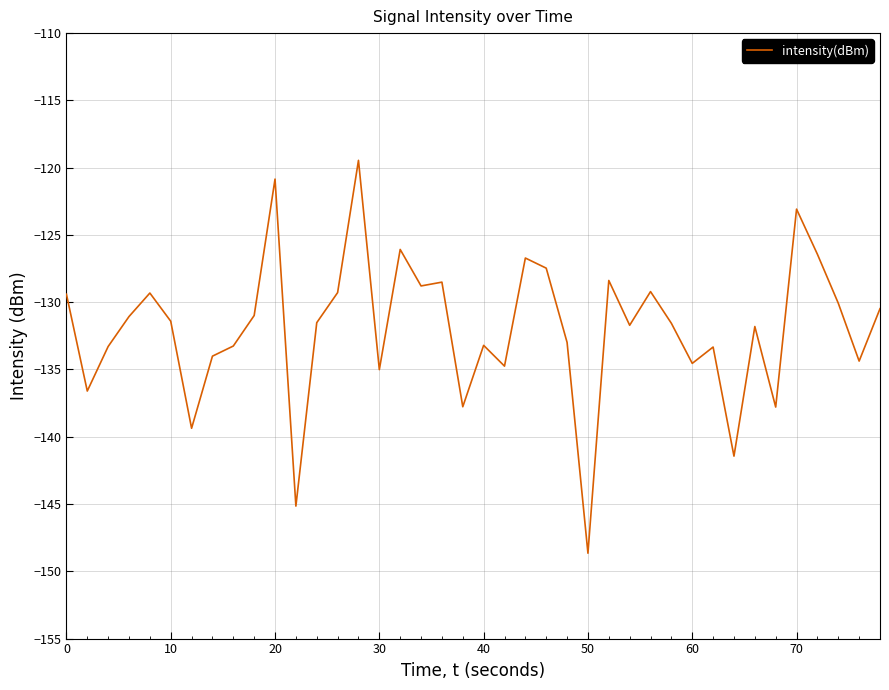

What is the difference between the maximum and minimum values?

29.2